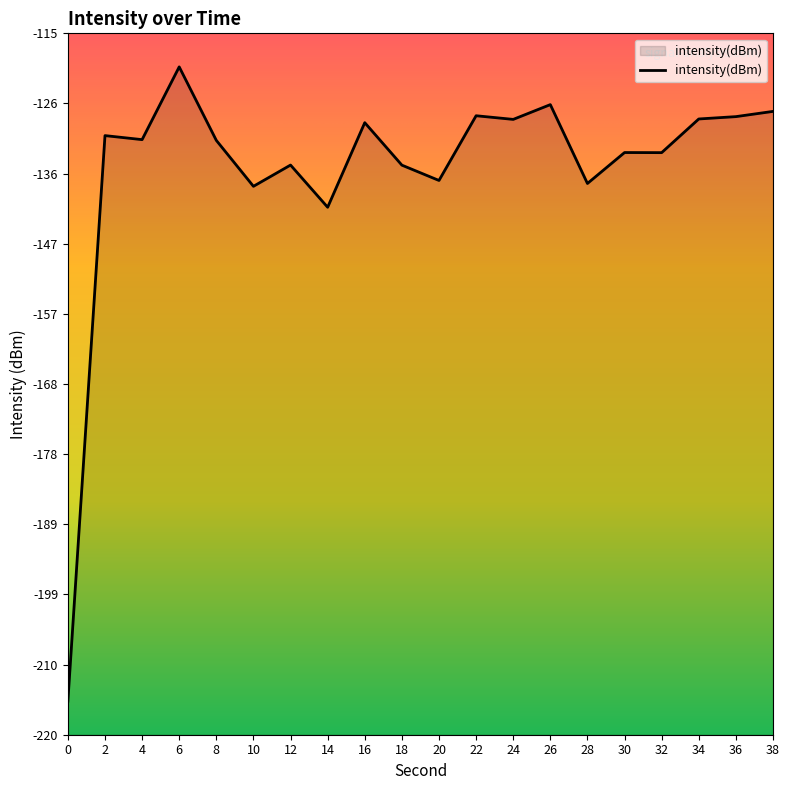

What is the sum of the values at 32 and 18?

-268.4